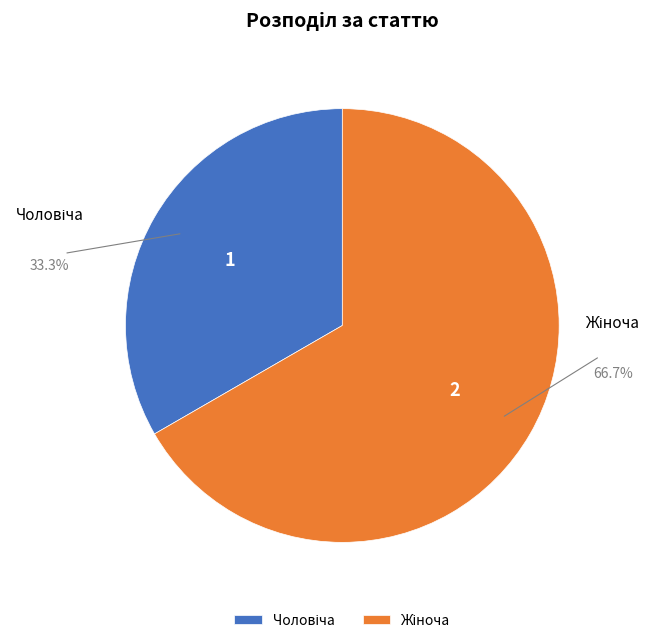

Is there any slice that represents more than half of the pie?

Yes